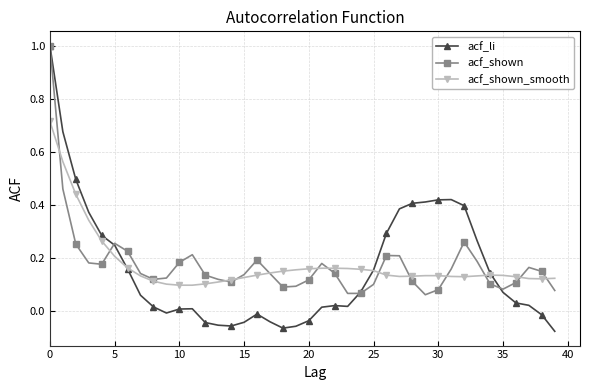

What is the maximum value shown in the chart?

1.0